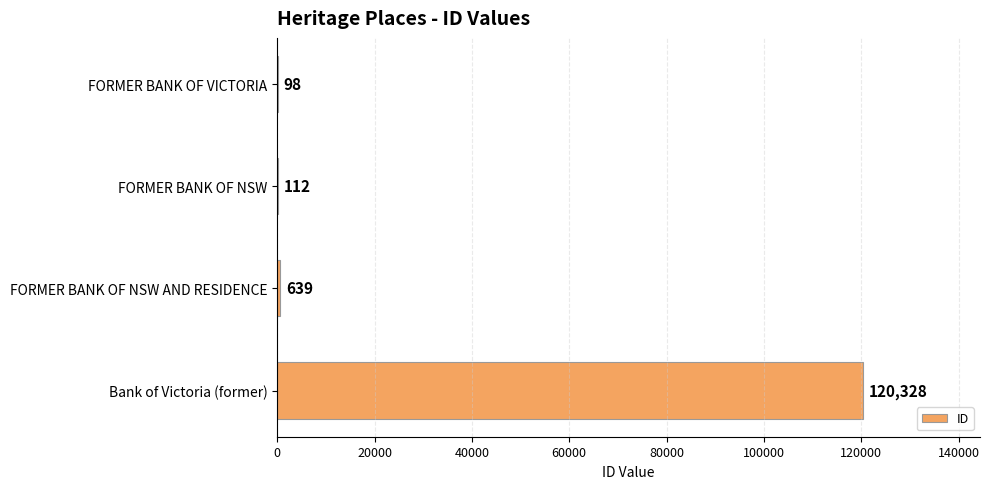

Which label corresponds to the largest value in the chart?

Bank of Victoria (former)